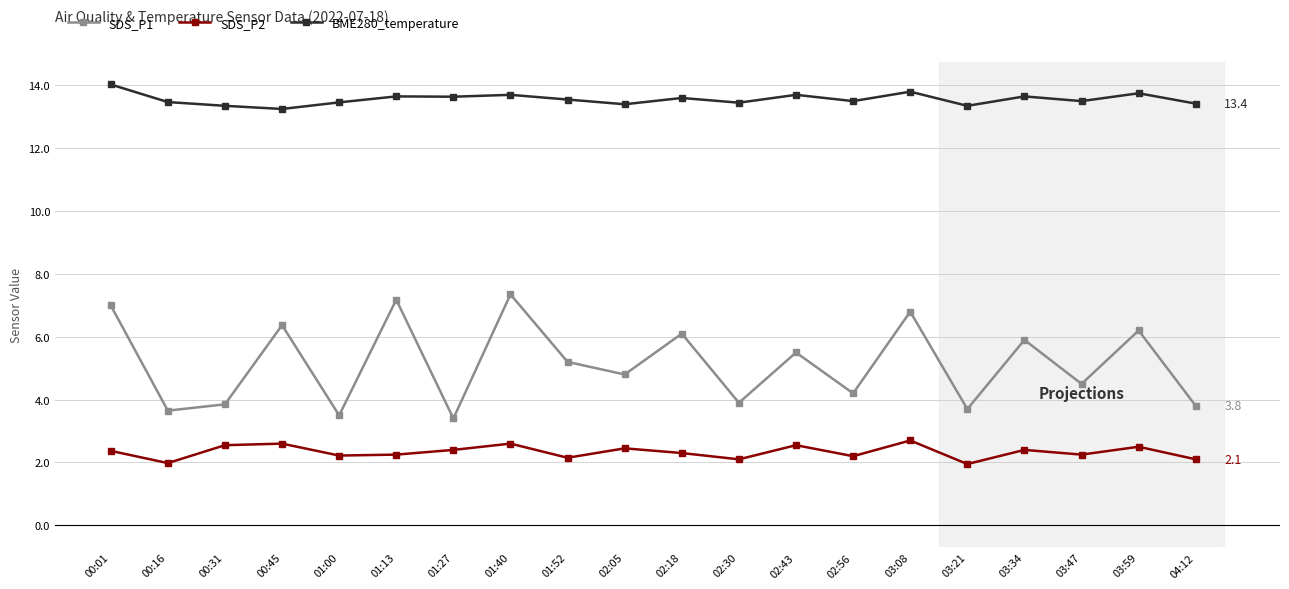

List the series in order of their overall mean, highest first.

BME280_temperature, SDS_P1, SDS_P2